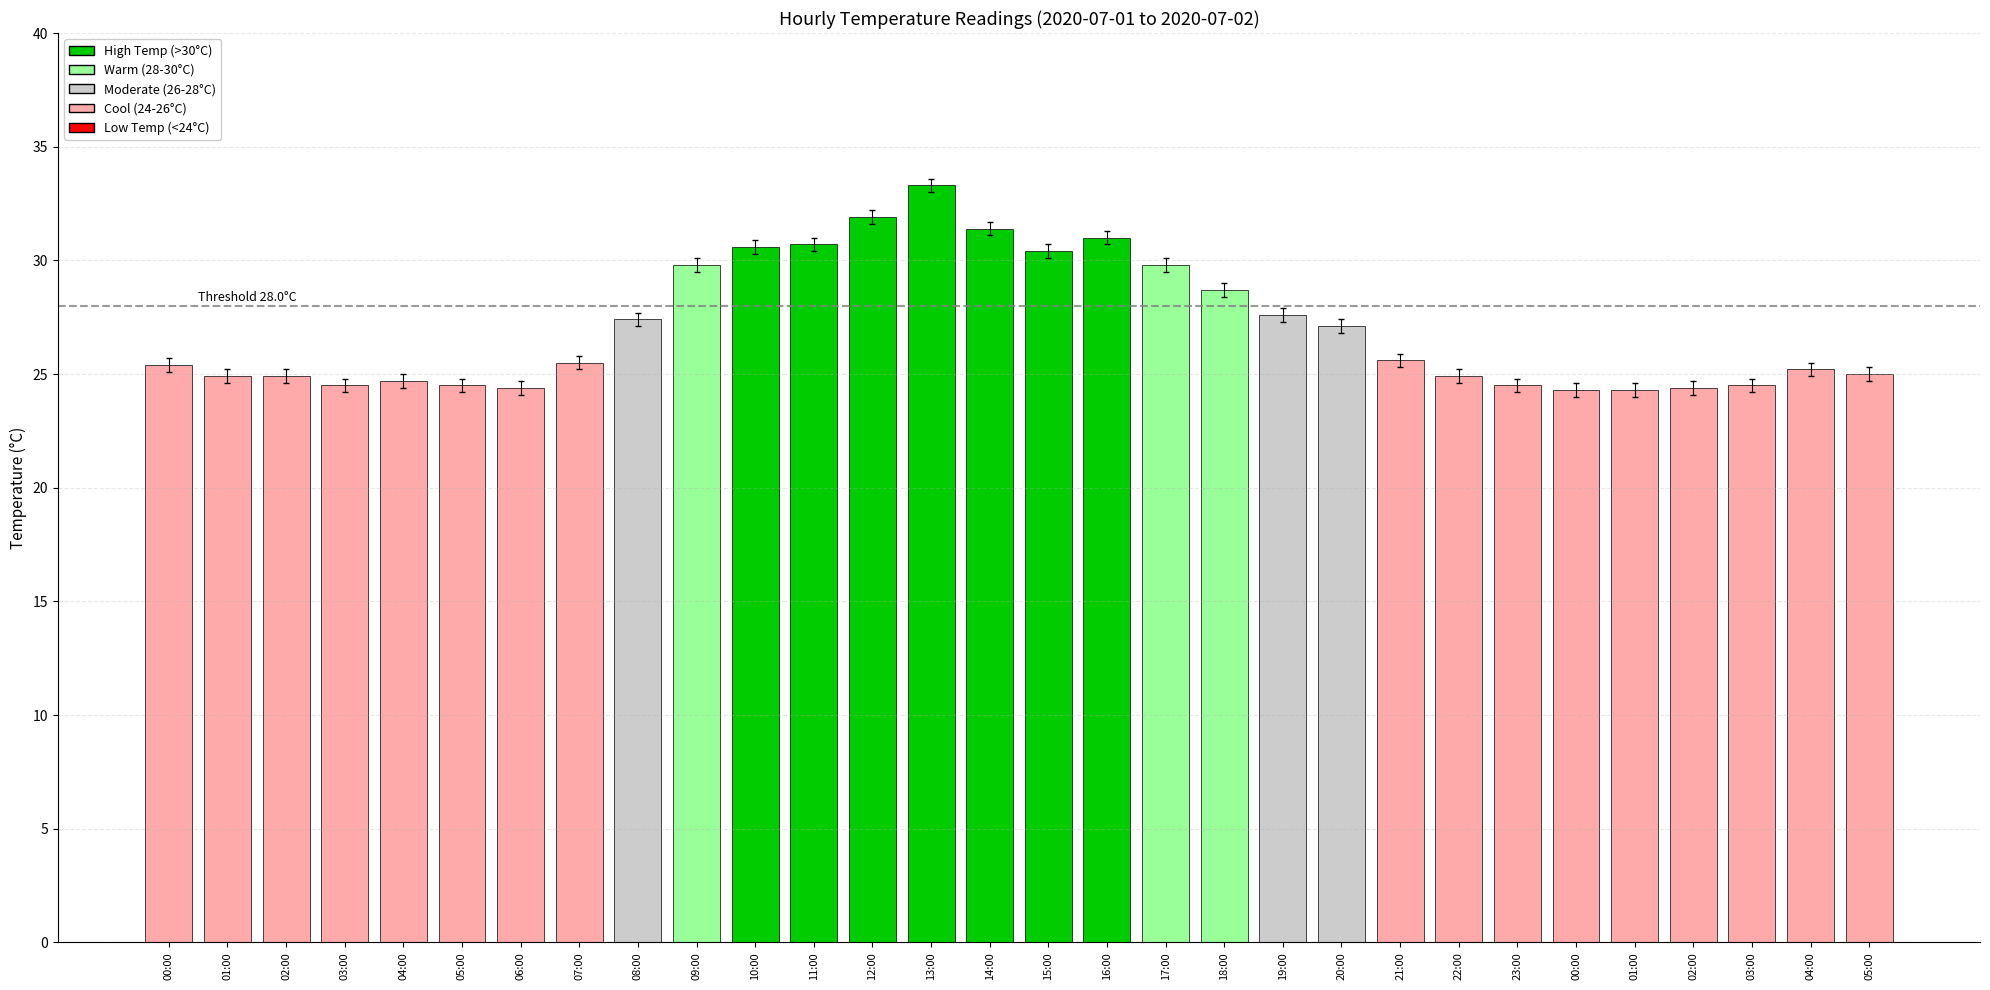

How many bars are there in total?

30